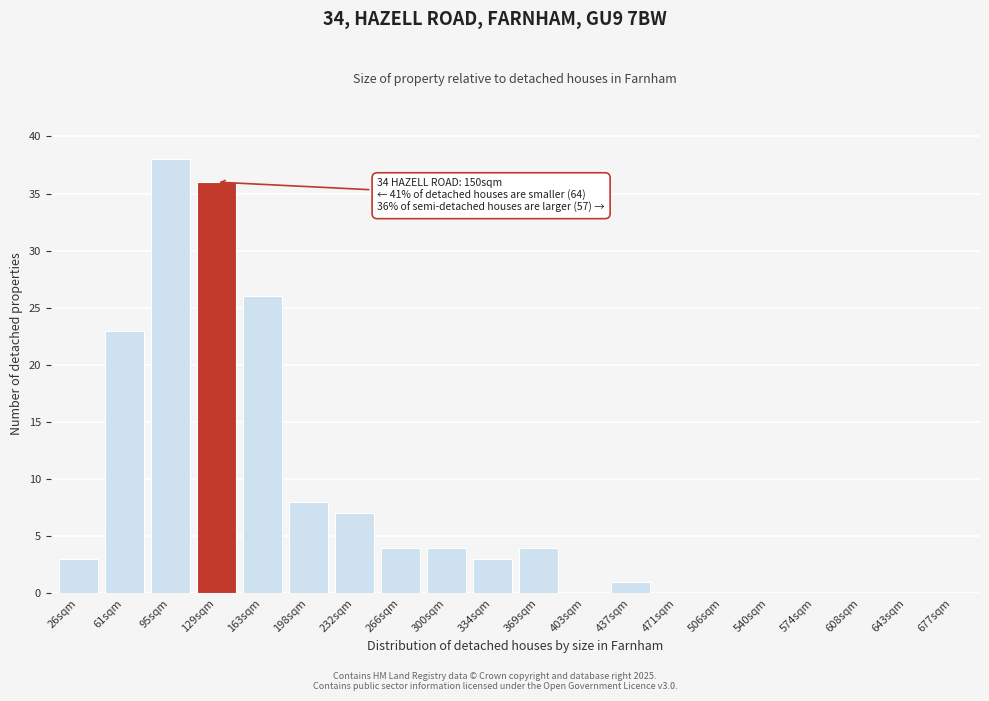

Reading left to right, extract all data points from this chart.

26sqm=3	61sqm=23	95sqm=38	129sqm=36	163sqm=26	198sqm=8	232sqm=7	266sqm=4	300sqm=4	334sqm=3	369sqm=4	403sqm=0	437sqm=1	471sqm=0	506sqm=0	540sqm=0	574sqm=0	608sqm=0	643sqm=0	677sqm=0